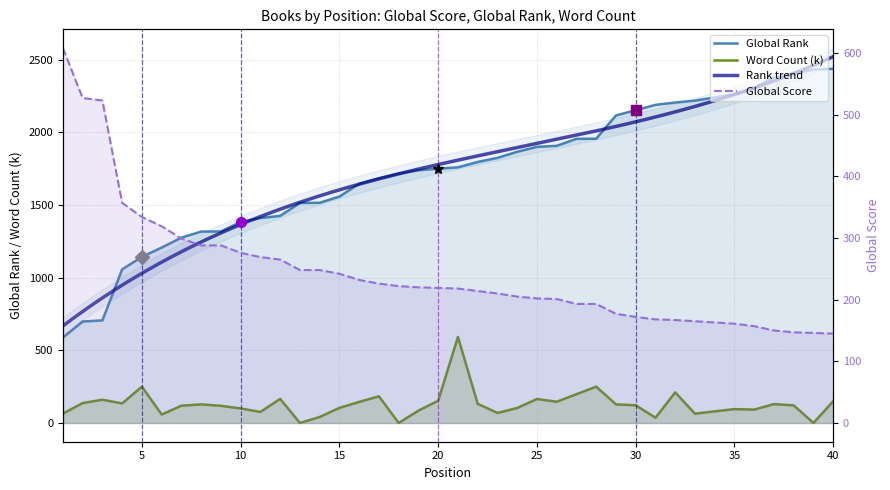

How many data points in Global Rank are less than 1759?

20